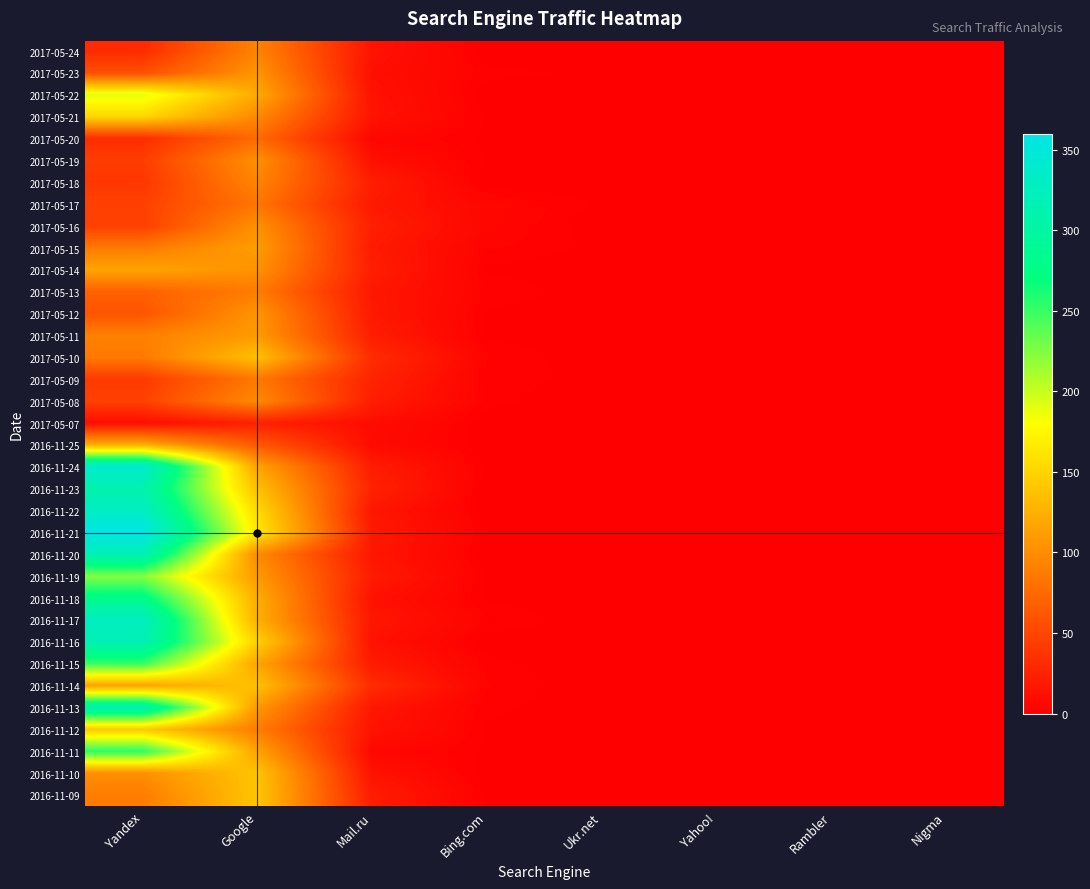

Which label corresponds to the largest value in the chart?

Yandex